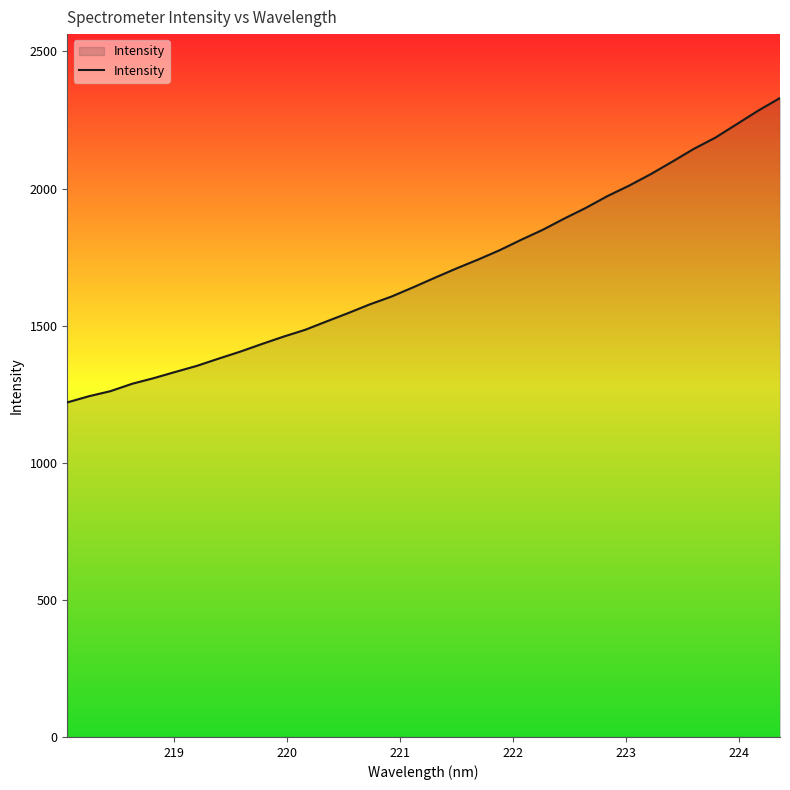

What is the maximum value shown in the chart?

2330.0